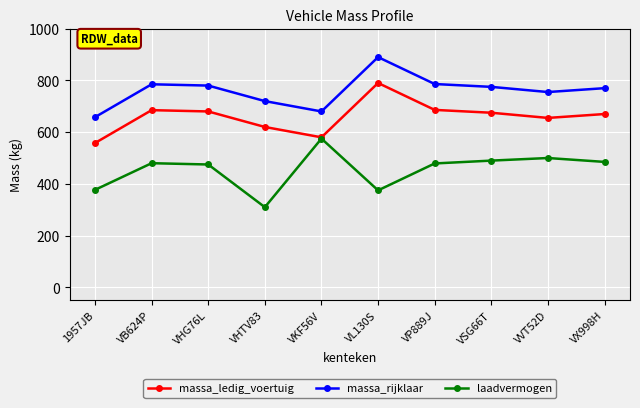

What is the smallest value displayed?

310